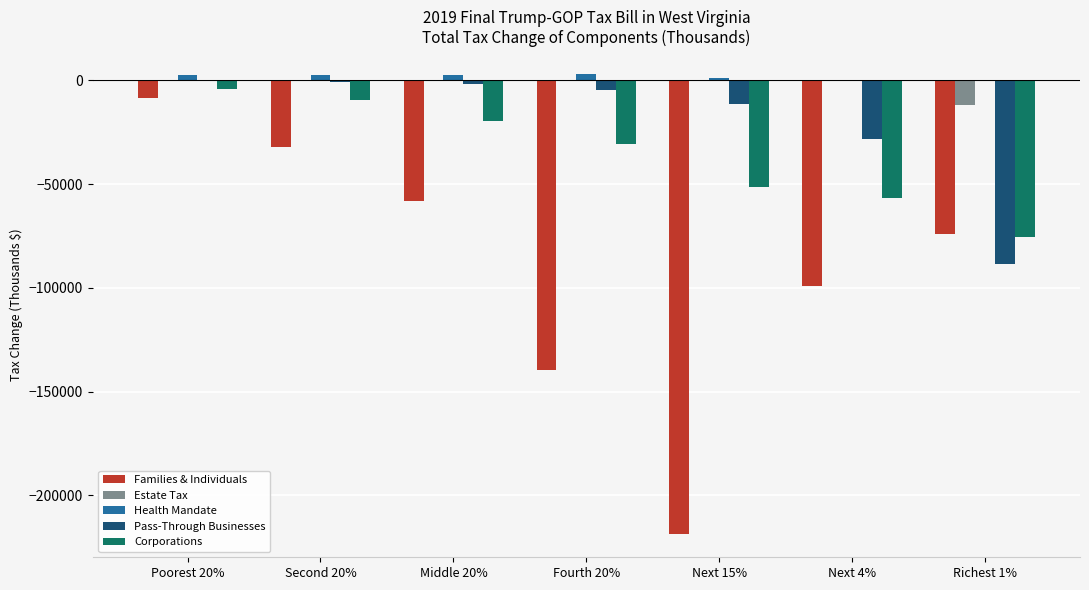

Is the value of Families & Individuals at Second 20% greater than the value of Pass-Through Businesses at Next 4%?

No